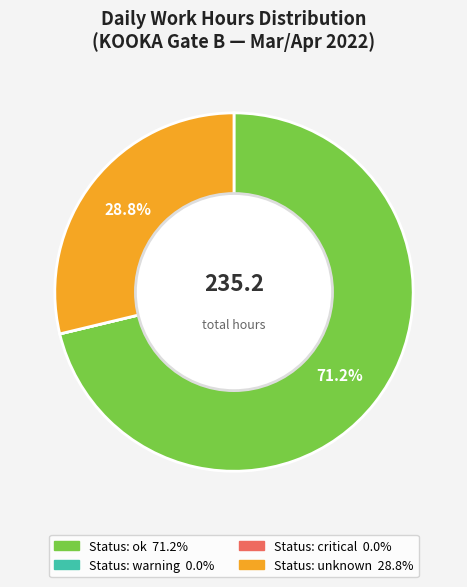

Is there a majority slice in this chart?

Yes